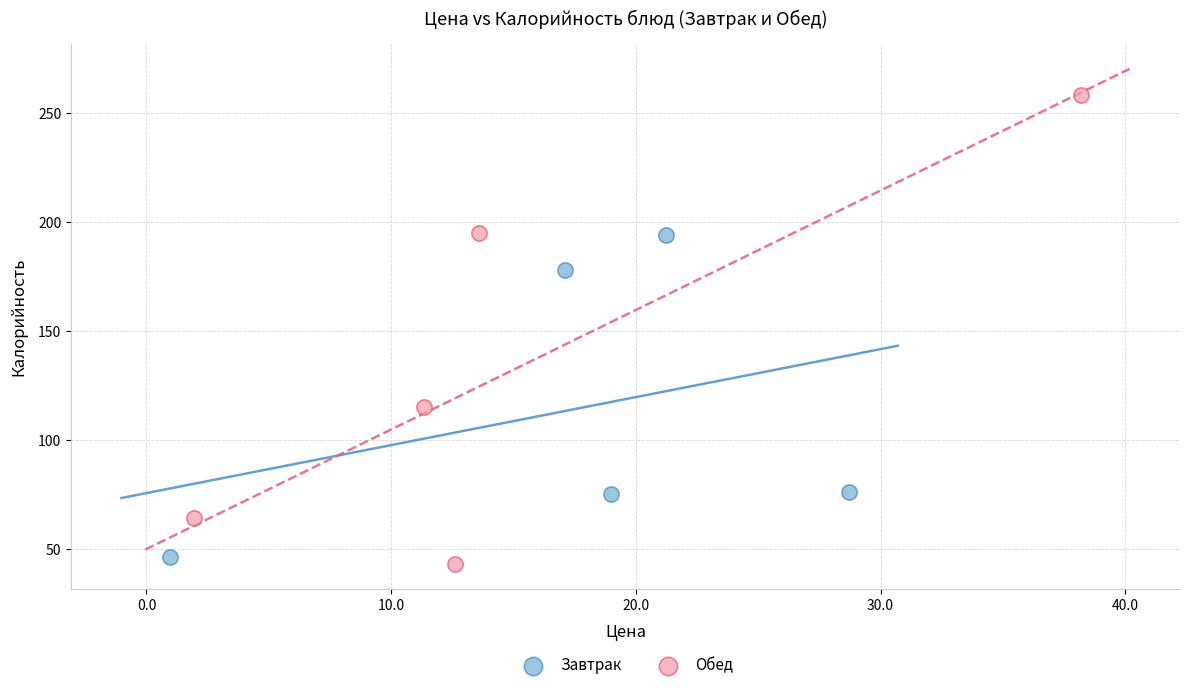

Which series reaches the minimum Y coordinate?

Обед